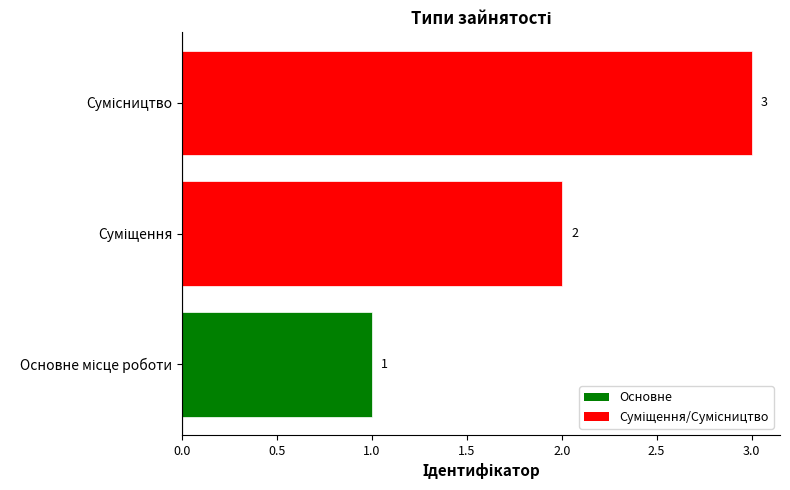

What is the maximum value shown in the chart?

3